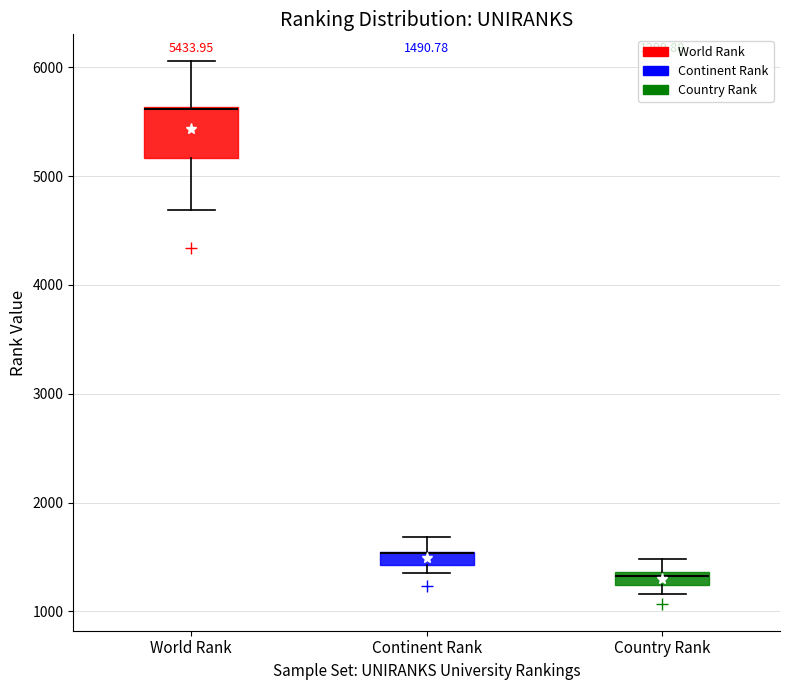

Which box is the tallest, from its lower edge to its upper edge?

World Rank